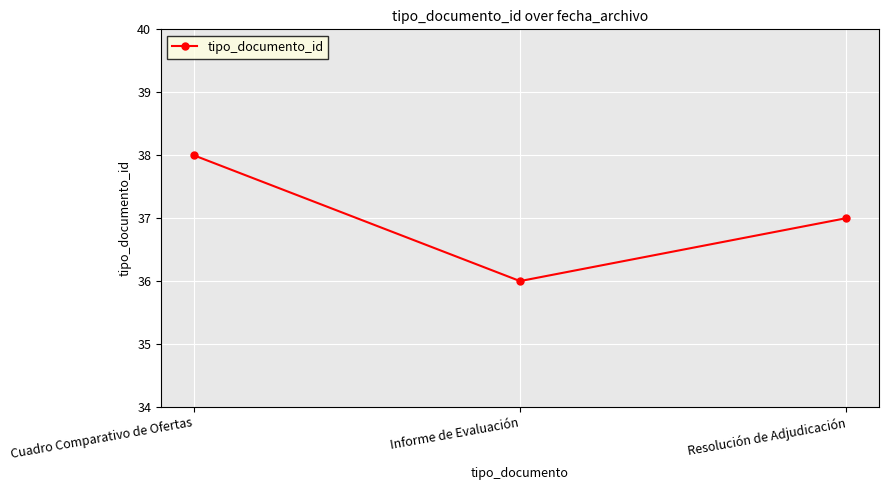

Count the values in the range 36 to 38.

3